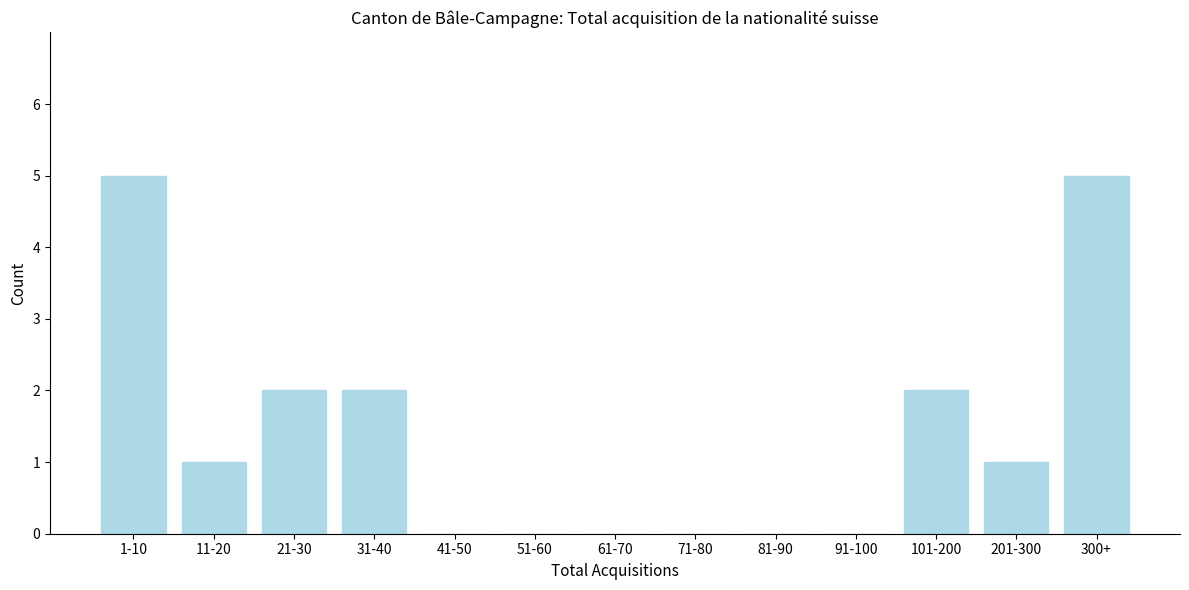

Reading left to right, transcribe all the data shown in this chart.

1-10=5	11-20=1	21-30=2	31-40=2	41-50=0	51-60=0	61-70=0	71-80=0	81-90=0	91-100=0	101-200=2	201-300=1	300+=5